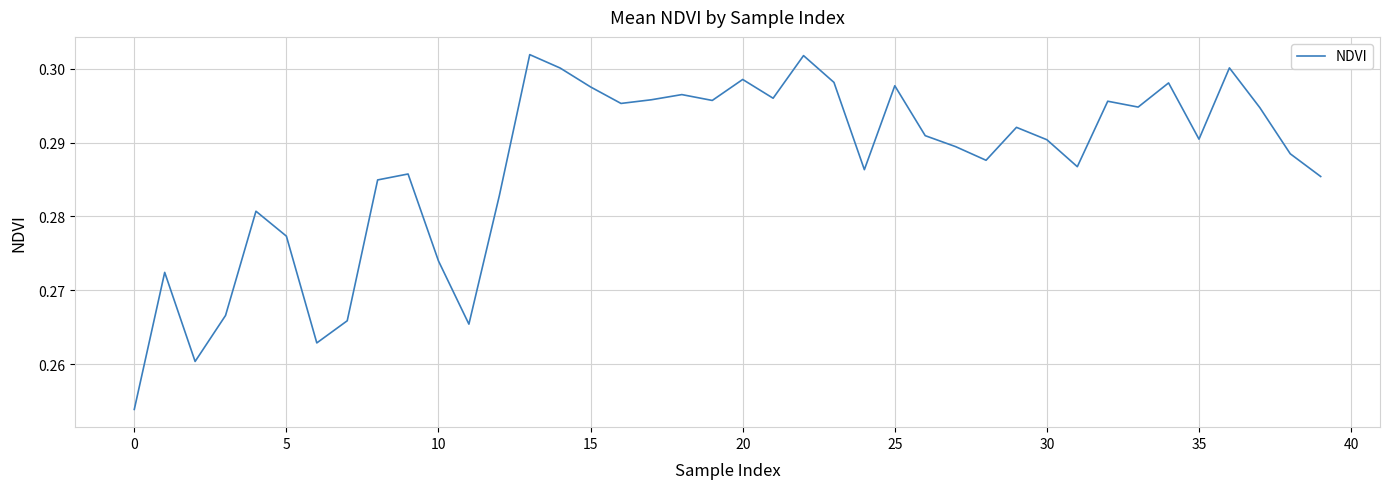

Which label corresponds to the largest value in the chart?

13